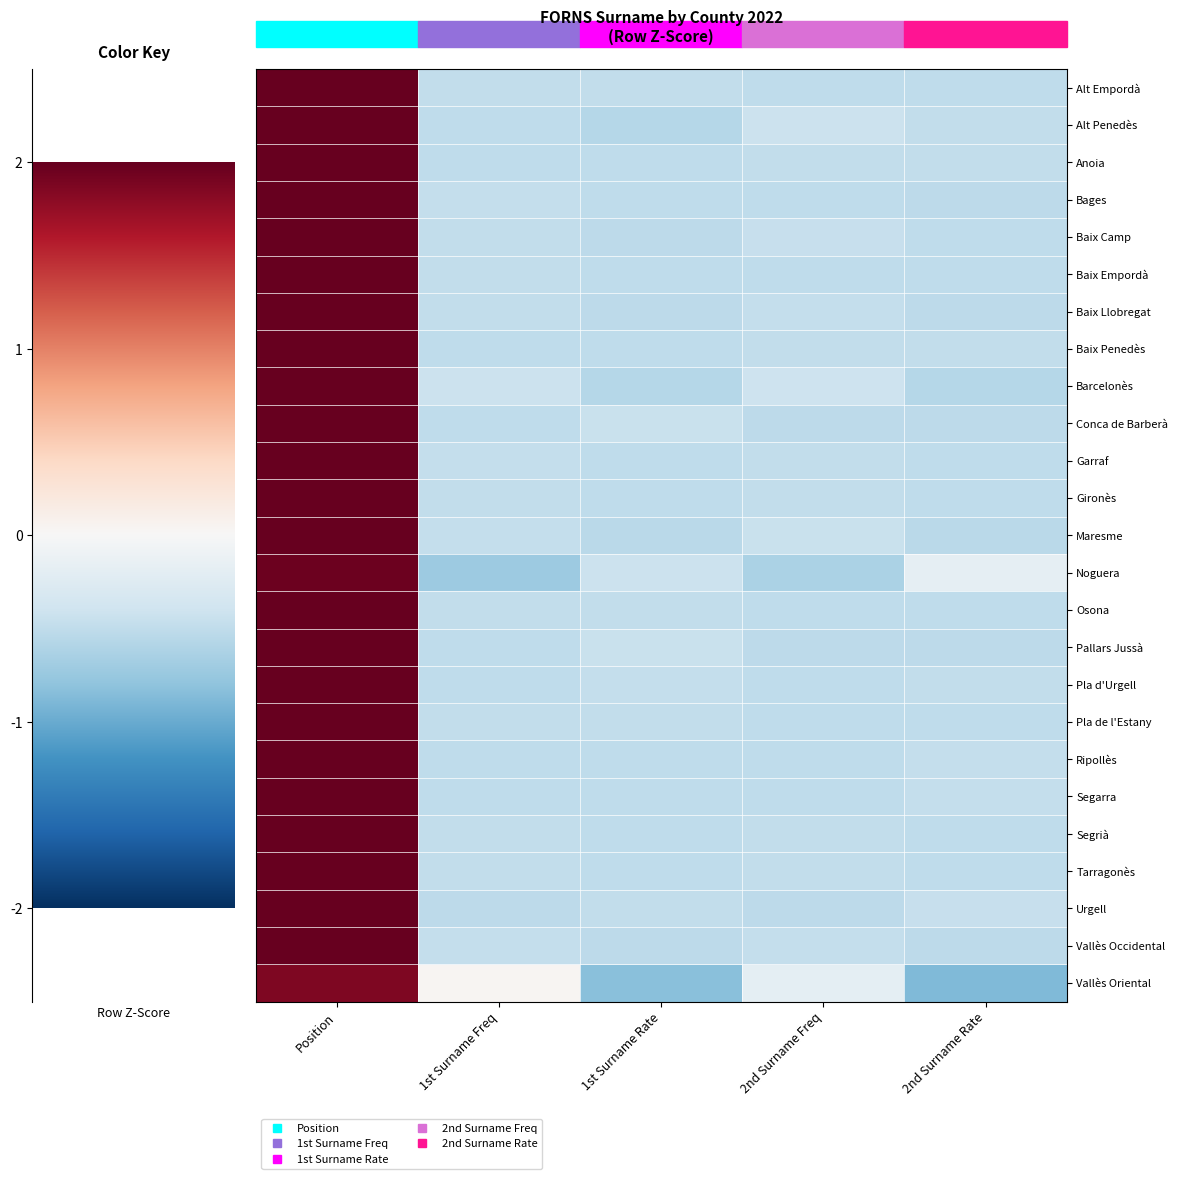

Reading right to left, extract all data points from this chart.

Alt Empordà: 2nd Surname Rate=-0.5	2nd Surname Freq=-0.5	1st Surname Rate=-0.5	1st Surname Freq=-0.5	Position=2.0
Alt Penedès: 2nd Surname Rate=-0.5	2nd Surname Freq=-0.4	1st Surname Rate=-0.6	1st Surname Freq=-0.5	Position=2.0
Anoia: 2nd Surname Rate=-0.5	2nd Surname Freq=-0.5	1st Surname Rate=-0.5	1st Surname Freq=-0.5	Position=2.0
Bages: 2nd Surname Rate=-0.5	2nd Surname Freq=-0.5	1st Surname Rate=-0.5	1st Surname Freq=-0.5	Position=2.0
Baix Camp: 2nd Surname Rate=-0.5	2nd Surname Freq=-0.5	1st Surname Rate=-0.5	1st Surname Freq=-0.5	Position=2.0
Baix Empordà: 2nd Surname Rate=-0.5	2nd Surname Freq=-0.5	1st Surname Rate=-0.5	1st Surname Freq=-0.5	Position=2.0
Baix Llobregat: 2nd Surname Rate=-0.5	2nd Surname Freq=-0.5	1st Surname Rate=-0.5	1st Surname Freq=-0.5	Position=2.0
Baix Penedès: 2nd Surname Rate=-0.5	2nd Surname Freq=-0.5	1st Surname Rate=-0.5	1st Surname Freq=-0.5	Position=2.0
Barcelonès: 2nd Surname Rate=-0.6	2nd Surname Freq=-0.4	1st Surname Rate=-0.6	1st Surname Freq=-0.4	Position=2.0
Conca de Barberà: 2nd Surname Rate=-0.5	2nd Surname Freq=-0.5	1st Surname Rate=-0.4	1st Surname Freq=-0.5	Position=2.0
Garraf: 2nd Surname Rate=-0.5	2nd Surname Freq=-0.5	1st Surname Rate=-0.5	1st Surname Freq=-0.5	Position=2.0
Gironès: 2nd Surname Rate=-0.5	2nd Surname Freq=-0.5	1st Surname Rate=-0.5	1st Surname Freq=-0.5	Position=2.0
Maresme: 2nd Surname Rate=-0.5	2nd Surname Freq=-0.5	1st Surname Rate=-0.5	1st Surname Freq=-0.5	Position=2.0
Noguera: 2nd Surname Rate=-0.2	2nd Surname Freq=-0.6	1st Surname Rate=-0.4	1st Surname Freq=-0.7	Position=2.0
Osona: 2nd Surname Rate=-0.5	2nd Surname Freq=-0.5	1st Surname Rate=-0.5	1st Surname Freq=-0.5	Position=2.0
Pallars Jussà: 2nd Surname Rate=-0.5	2nd Surname Freq=-0.5	1st Surname Rate=-0.5	1st Surname Freq=-0.5	Position=2.0
Pla d'Urgell: 2nd Surname Rate=-0.5	2nd Surname Freq=-0.5	1st Surname Rate=-0.5	1st Surname Freq=-0.5	Position=2.0
Pla de l'Estany: 2nd Surname Rate=-0.5	2nd Surname Freq=-0.5	1st Surname Rate=-0.5	1st Surname Freq=-0.5	Position=2.0
Ripollès: 2nd Surname Rate=-0.5	2nd Surname Freq=-0.5	1st Surname Rate=-0.5	1st Surname Freq=-0.5	Position=2.0
Segarra: 2nd Surname Rate=-0.5	2nd Surname Freq=-0.5	1st Surname Rate=-0.5	1st Surname Freq=-0.5	Position=2.0
Segrià: 2nd Surname Rate=-0.5	2nd Surname Freq=-0.5	1st Surname Rate=-0.5	1st Surname Freq=-0.5	Position=2.0
Tarragonès: 2nd Surname Rate=-0.5	2nd Surname Freq=-0.5	1st Surname Rate=-0.5	1st Surname Freq=-0.5	Position=2.0
Urgell: 2nd Surname Rate=-0.5	2nd Surname Freq=-0.5	1st Surname Rate=-0.5	1st Surname Freq=-0.5	Position=2.0
Vallès Occidental: 2nd Surname Rate=-0.5	2nd Surname Freq=-0.5	1st Surname Rate=-0.5	1st Surname Freq=-0.5	Position=2.0
Vallès Oriental: 2nd Surname Rate=-0.9	2nd Surname Freq=-0.2	1st Surname Rate=-0.8	1st Surname Freq=0.0	Position=1.9